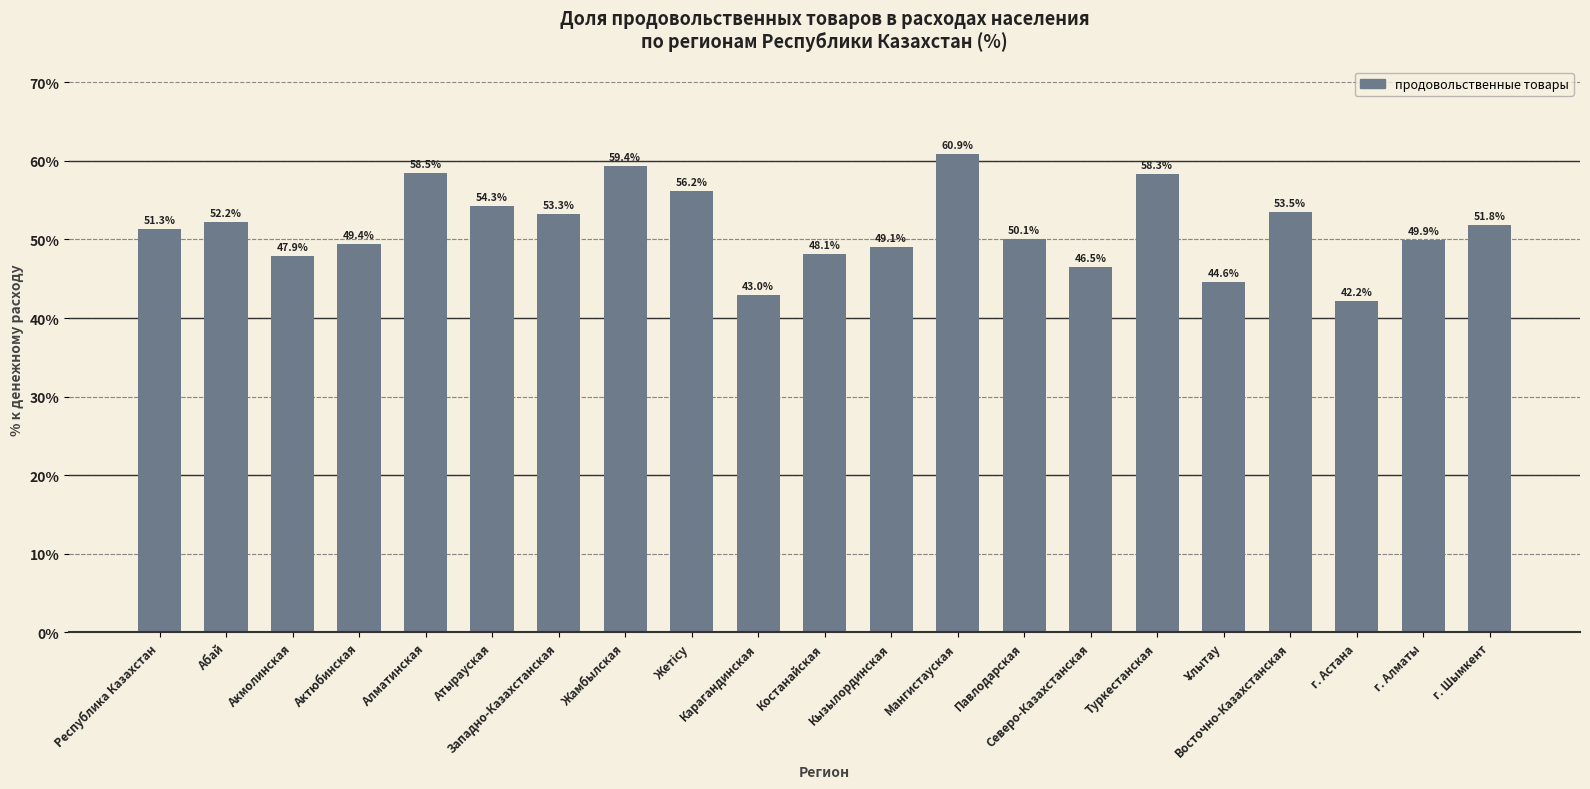

Read the value at Жамбылская.

59.4